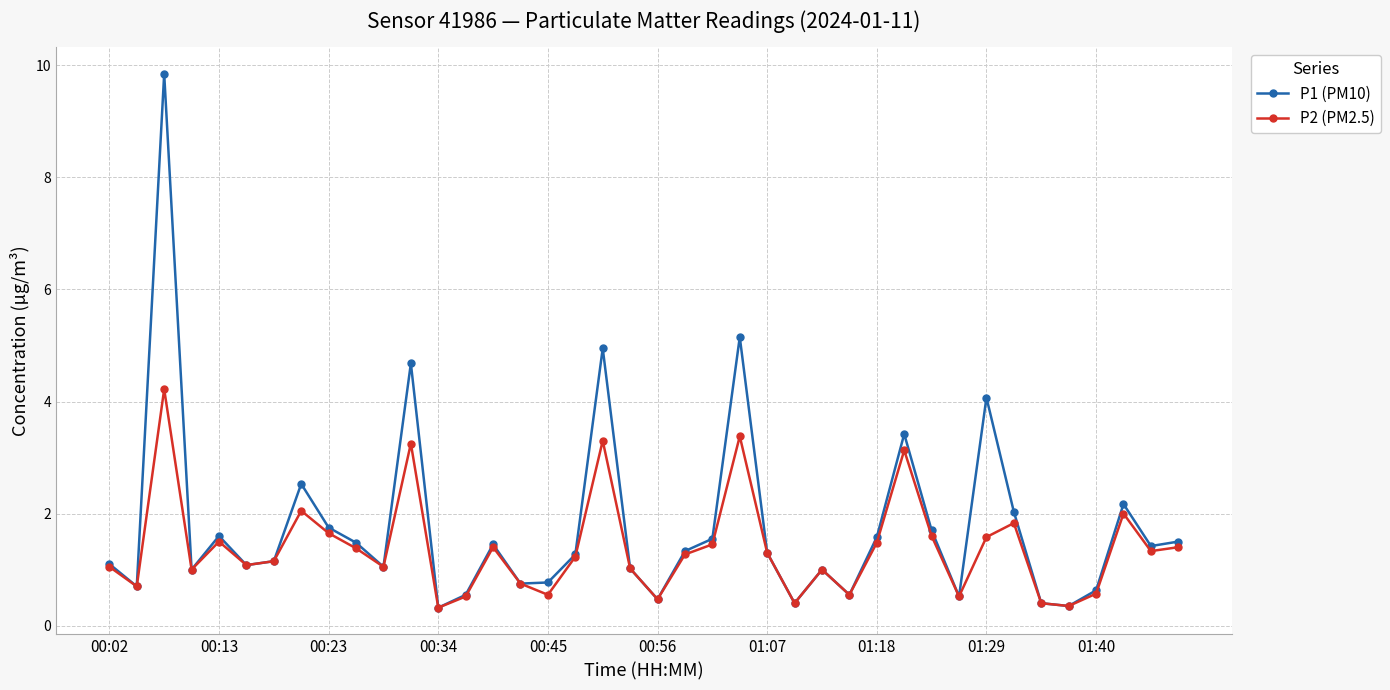

Which series has the largest total across all categories?

P1 (PM10)